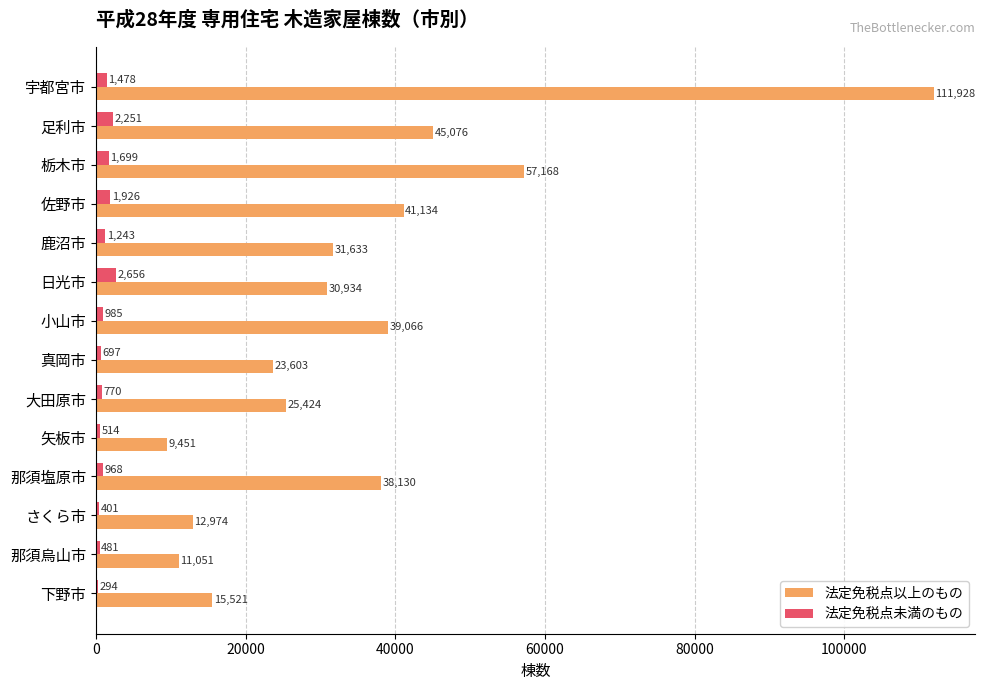

The 法定免税点未満のもの series shows 481 at 那須烏山市. True or false?

True